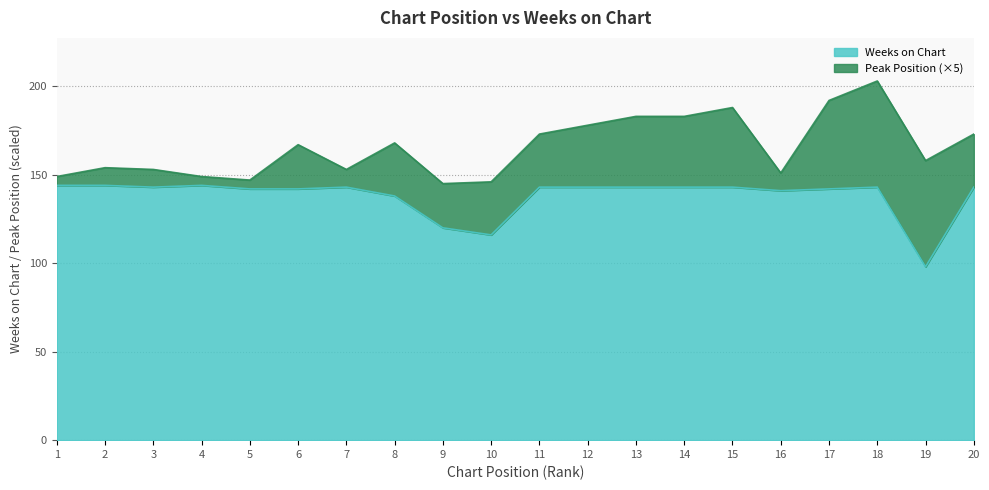

True or false: there are more than 2 points higher than both neighbors.

True